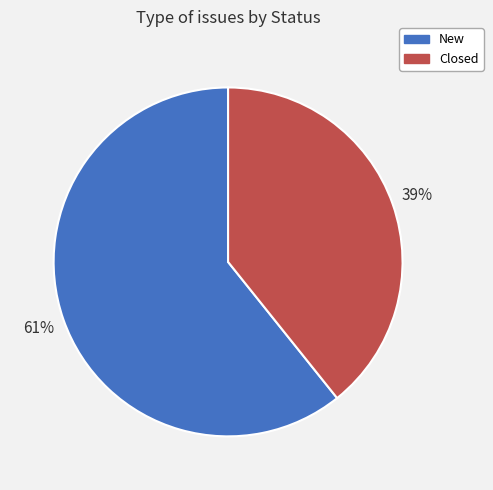

Combined, do Closed and New account for over 50%?

Yes